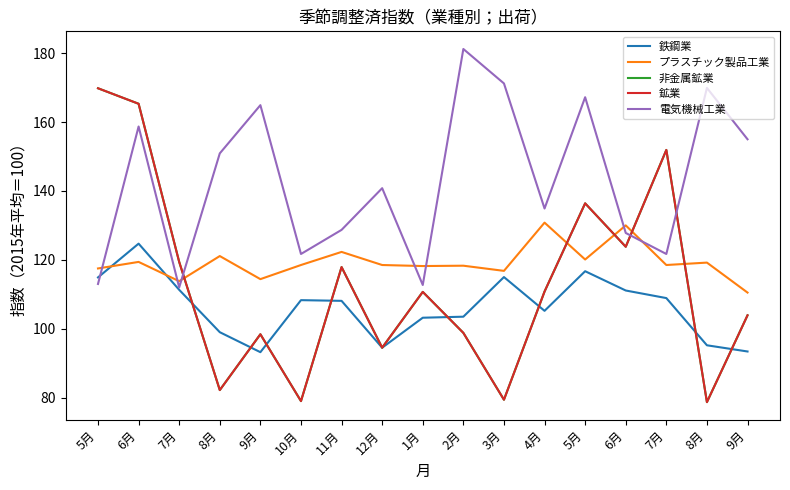

At 8月, list the series in order from largest to smallest.

電気機械工業, プラスチック製品工業, 鉄鋼業, 非金属鉱業, 鉱業